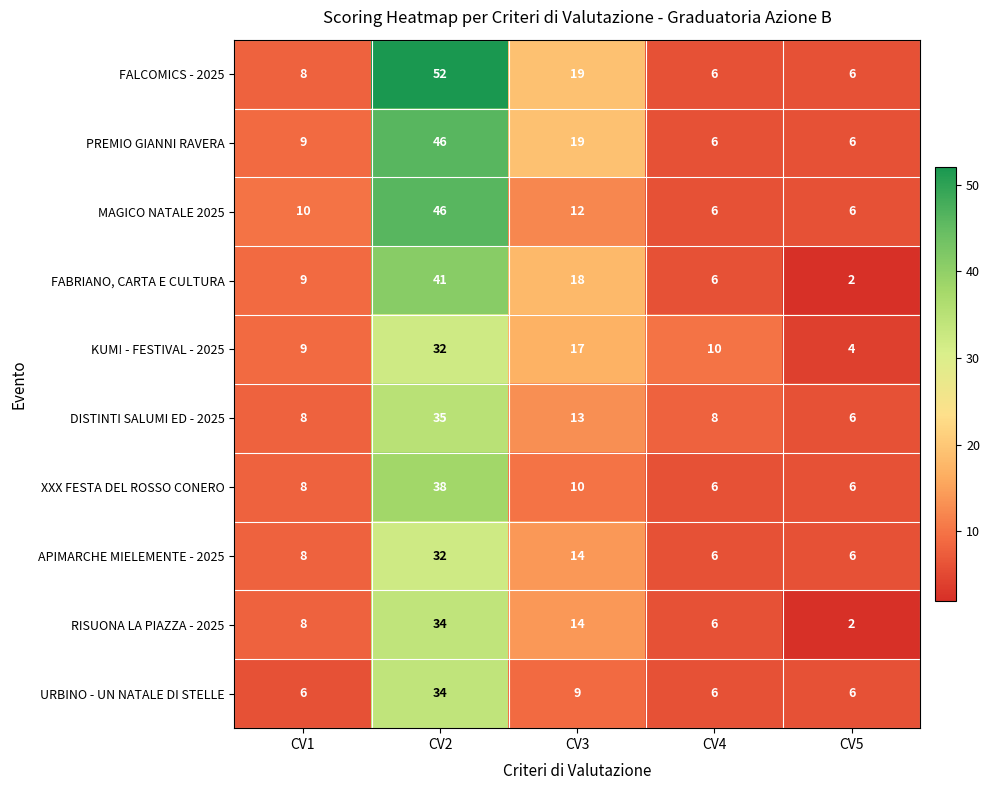

How many data points does each series have?

5